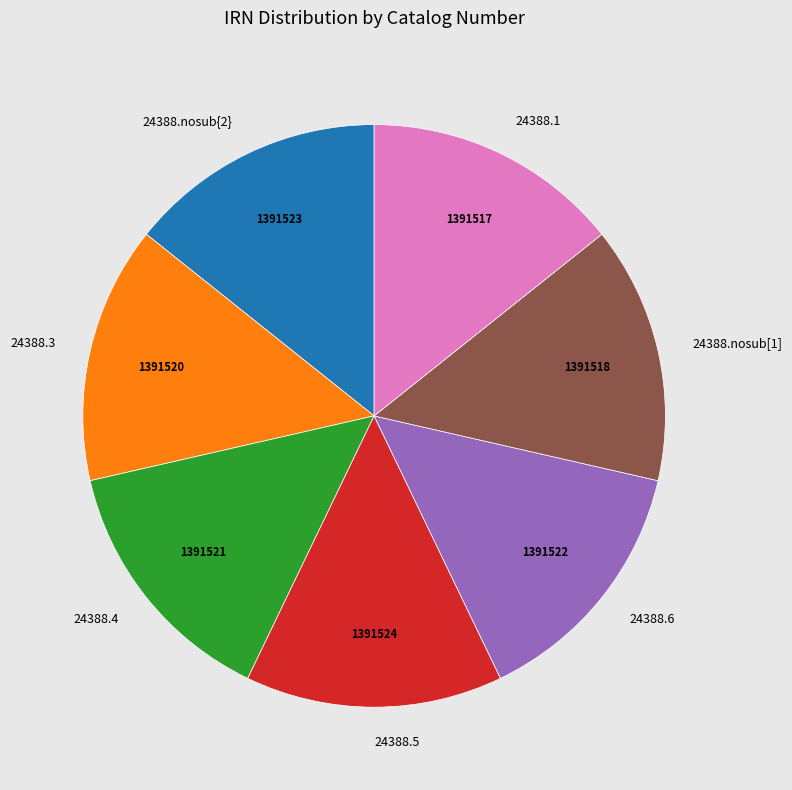

How many segments does this pie chart have?

7